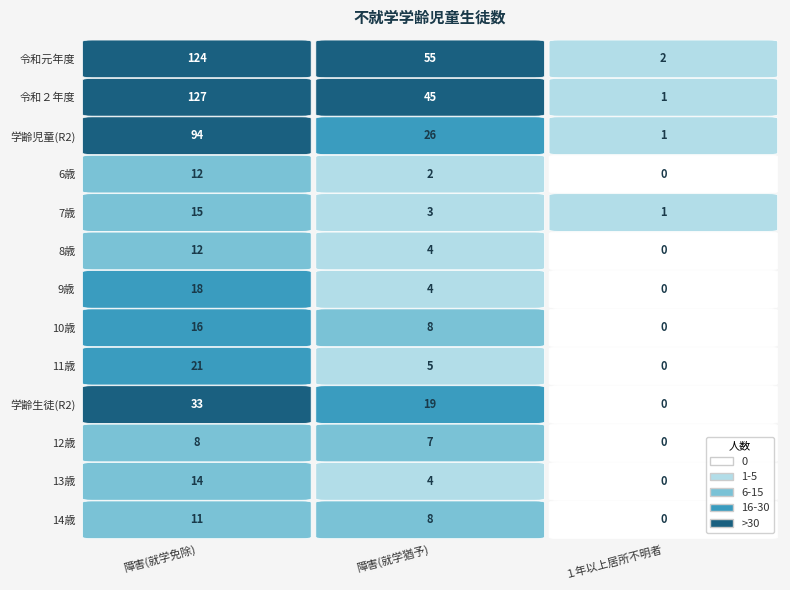

What is the spread (max minus min) of values at 1?

53